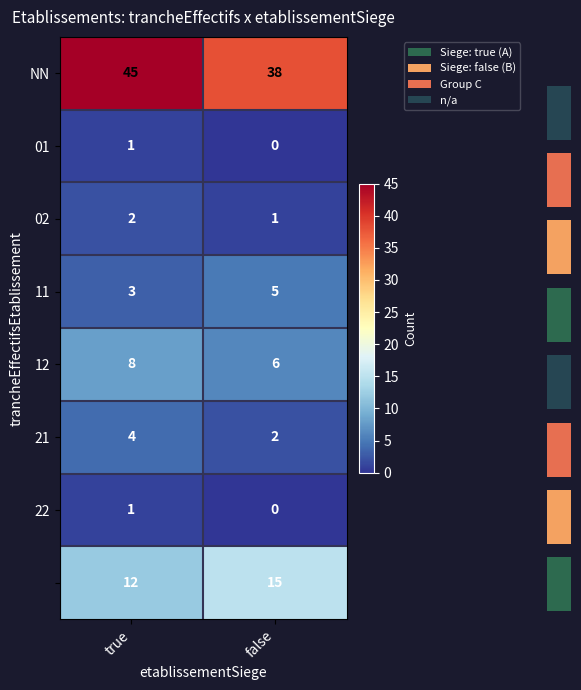

What is the sum of the 12 values at false and true?

14